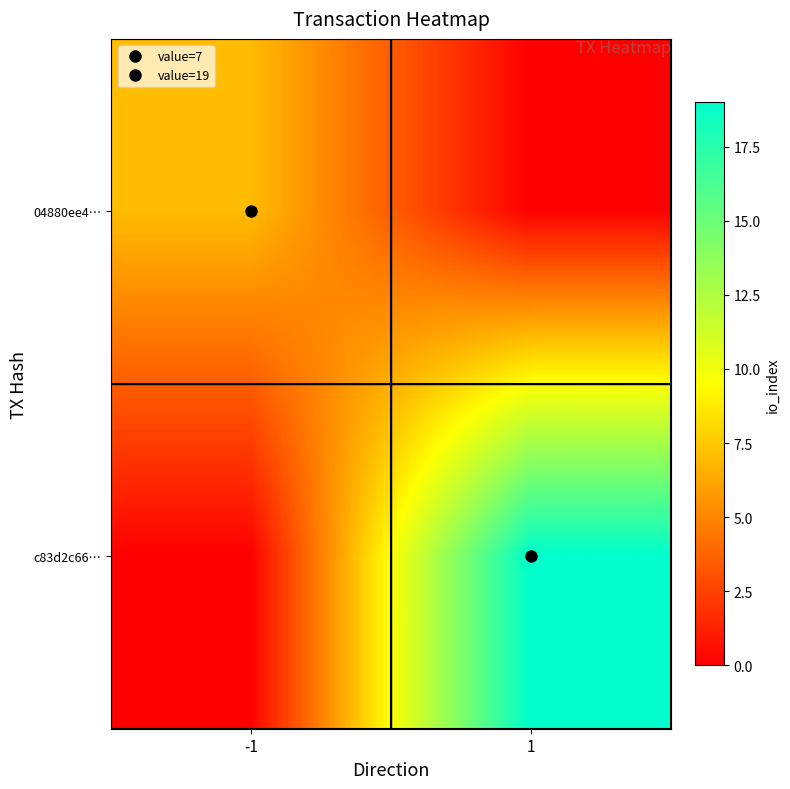

List the series in order of their overall mean, highest first.

c83d2c66…, 04880ee4…